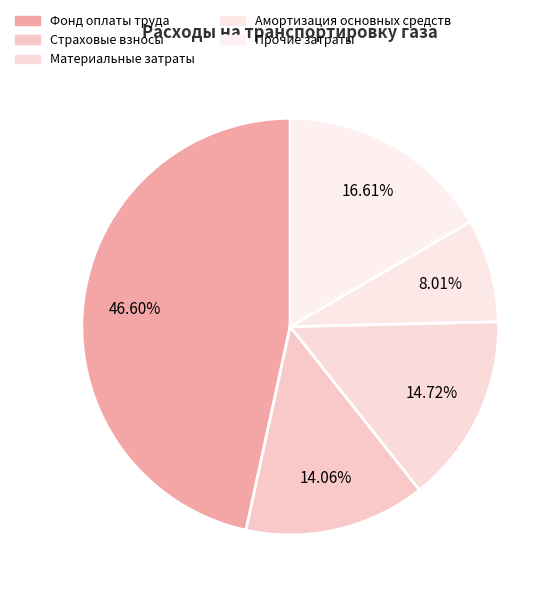

Is the sum of Материальные затраты and Прочие затраты greater than half?

No